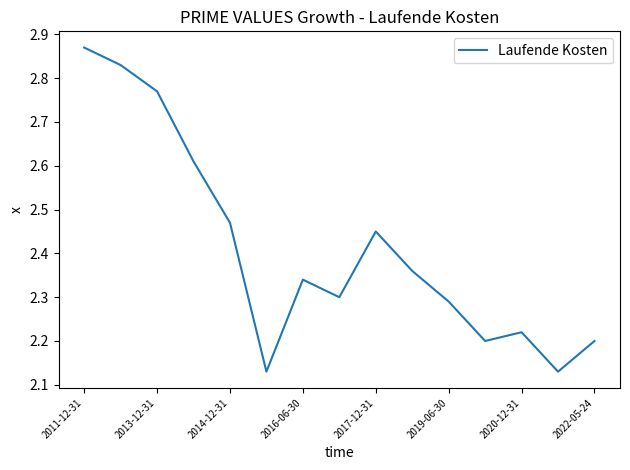

What is the difference between the maximum and minimum values?

0.7